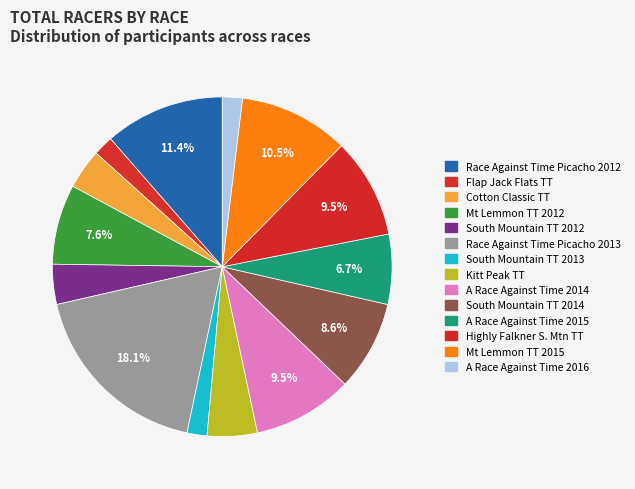

Count the number of slices in the pie.

14